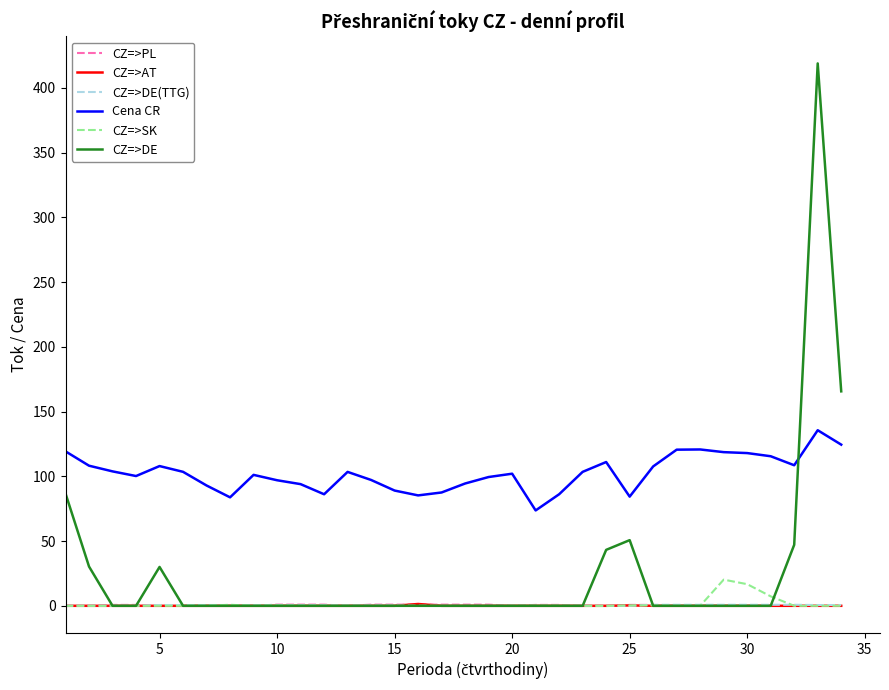

What is the difference between the maximum and minimum values in the CZ=>AT series?

1.4